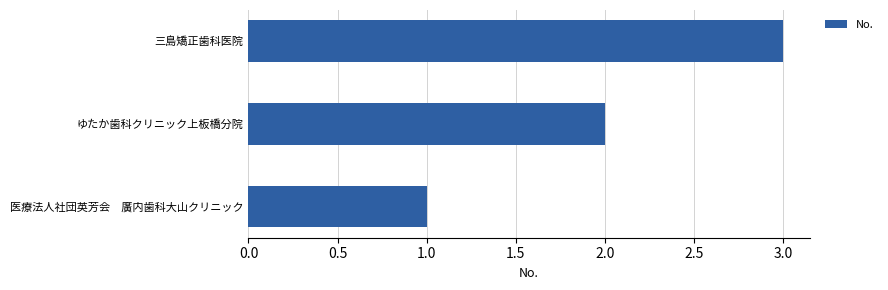

Which has a higher value, ゆたか歯科クリニック上板橋分院 or 医療法人社団英芳会　廣内歯科大山クリニック?

ゆたか歯科クリニック上板橋分院